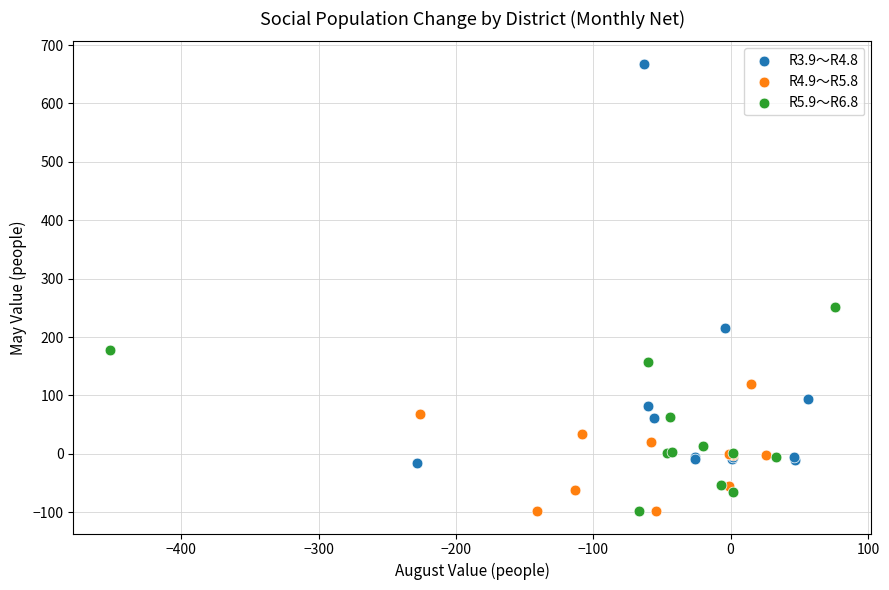

Which series has the largest Y range (max minus min)?

R3.9～R4.8